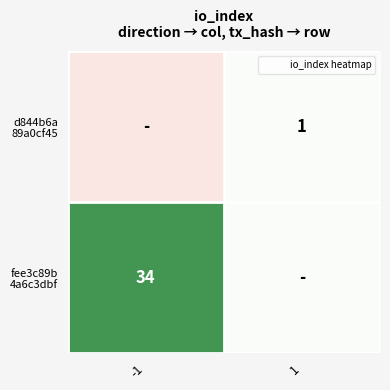

Between -1 and 1, which series saw the biggest shift?

fee3c89b 4a6c3dbf